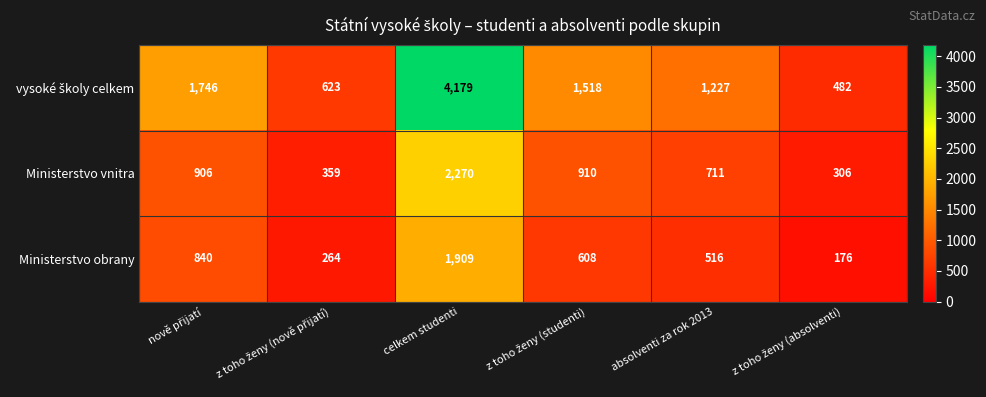

The Ministerstvo obrany series shows 134 at absolventi za rok 2013. True or false?

False